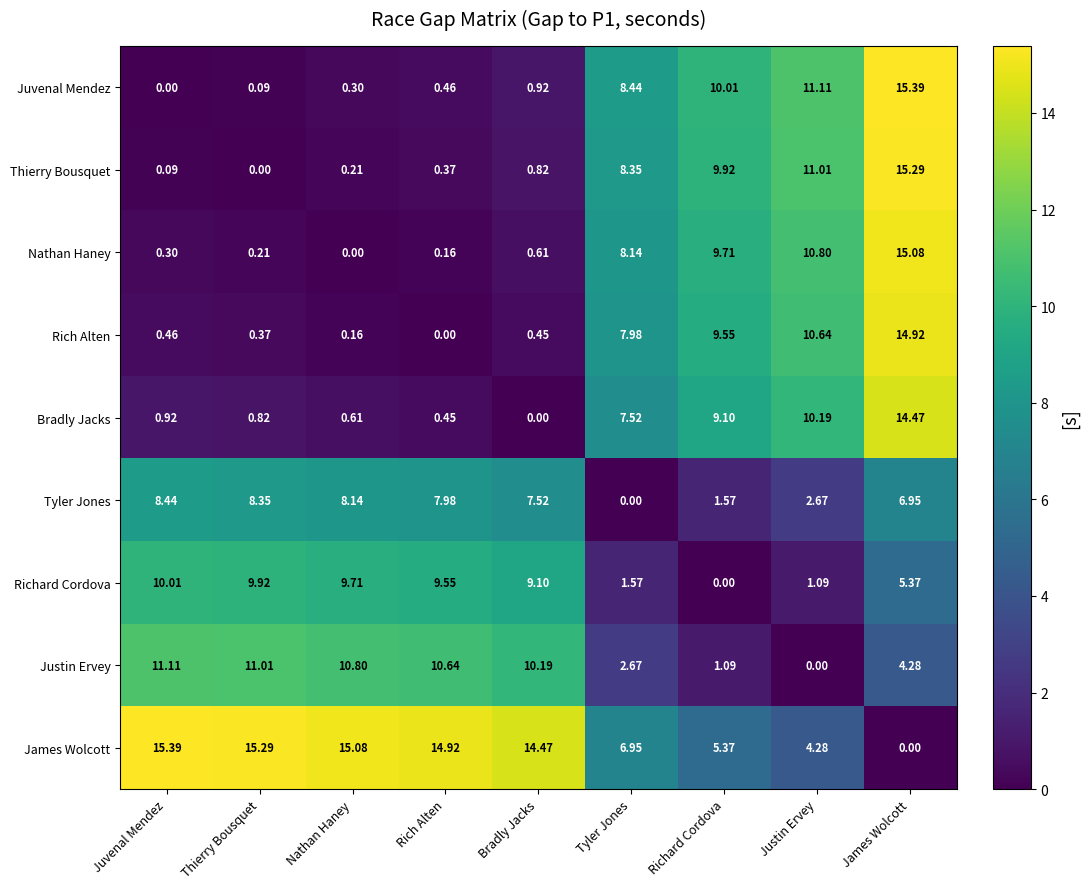

Is the value of Justin Ervey at Richard Cordova greater than the value of Bradly Jacks at Richard Cordova?

No